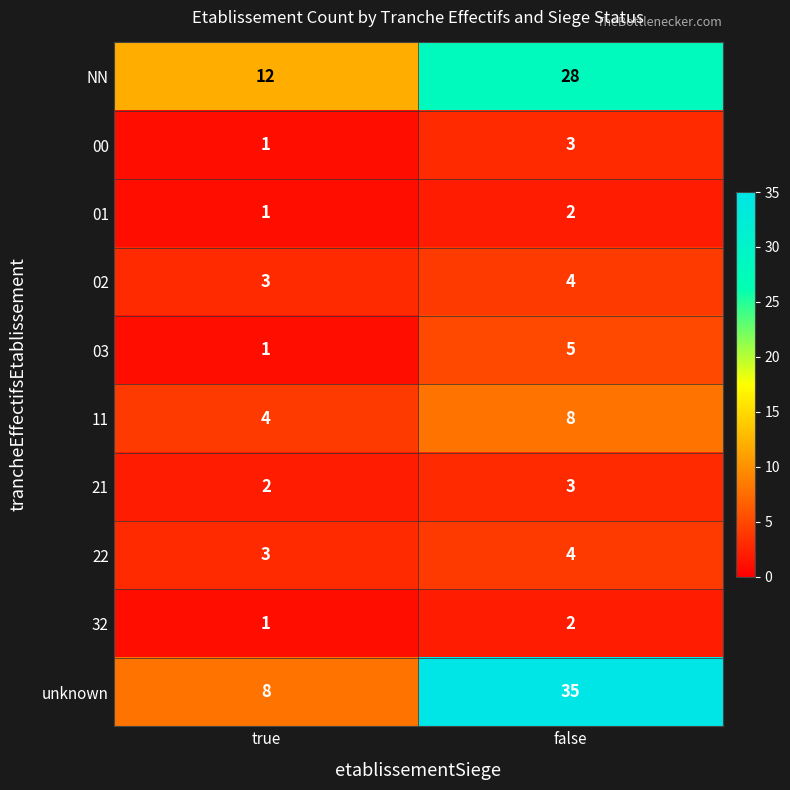

The value of unknown at false is 60. True or false?

False